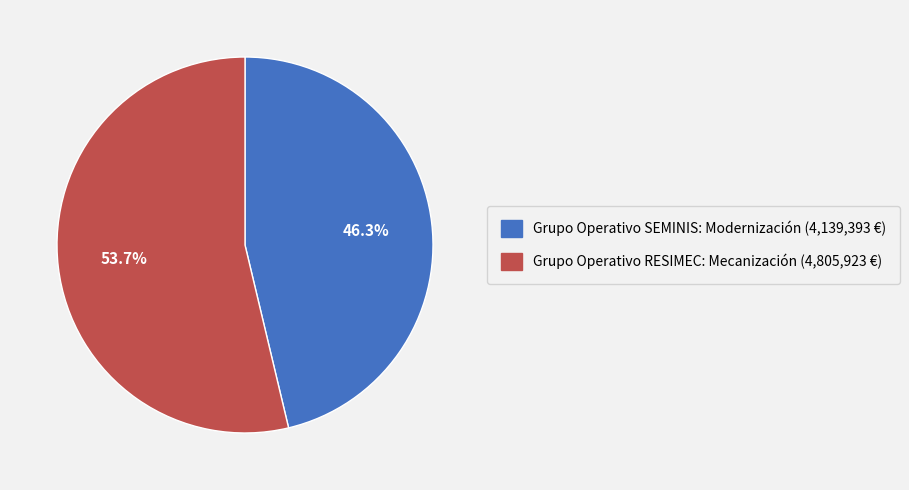

What percentage is the Grupo Operativo SEMINIS: Modernización slice, to the nearest percent?

46%